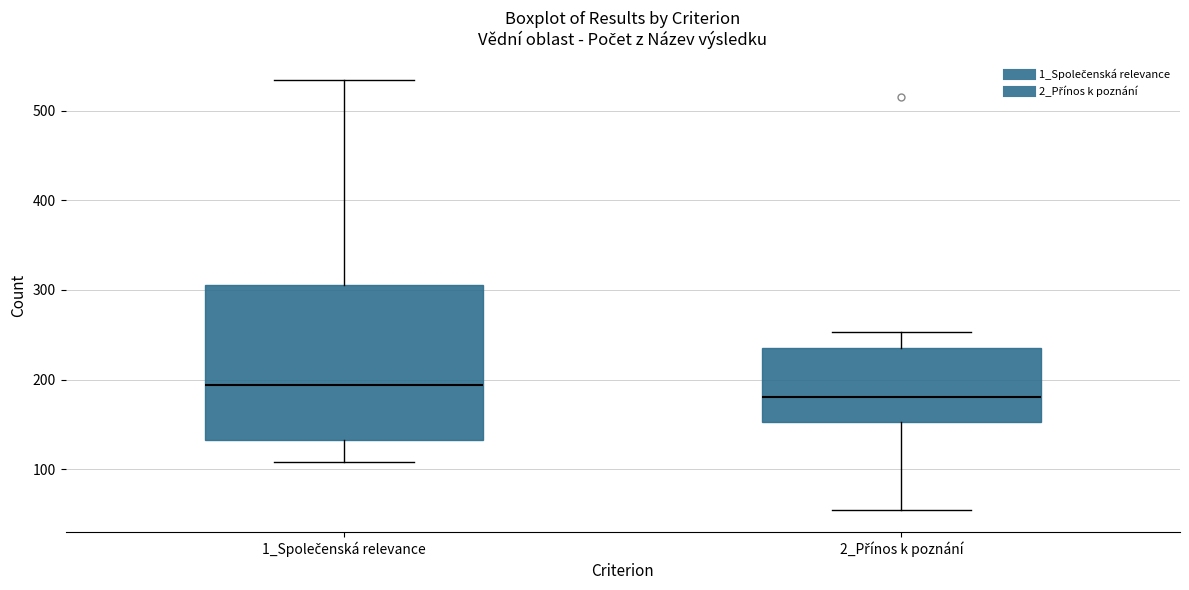

Reading left to right, transcribe this box plot: for each box, give where its median line is, the range the box spans, and where its two whiskers end, as read against the y-axis. The values are not printed on the chart, so give them approximately, as read against the axis.

1_Společenská relevance: median 190, box 130 to 310, whiskers 110 to 530
2_Přínos k poznání: median 180, box 150 to 240, whiskers 50 to 250